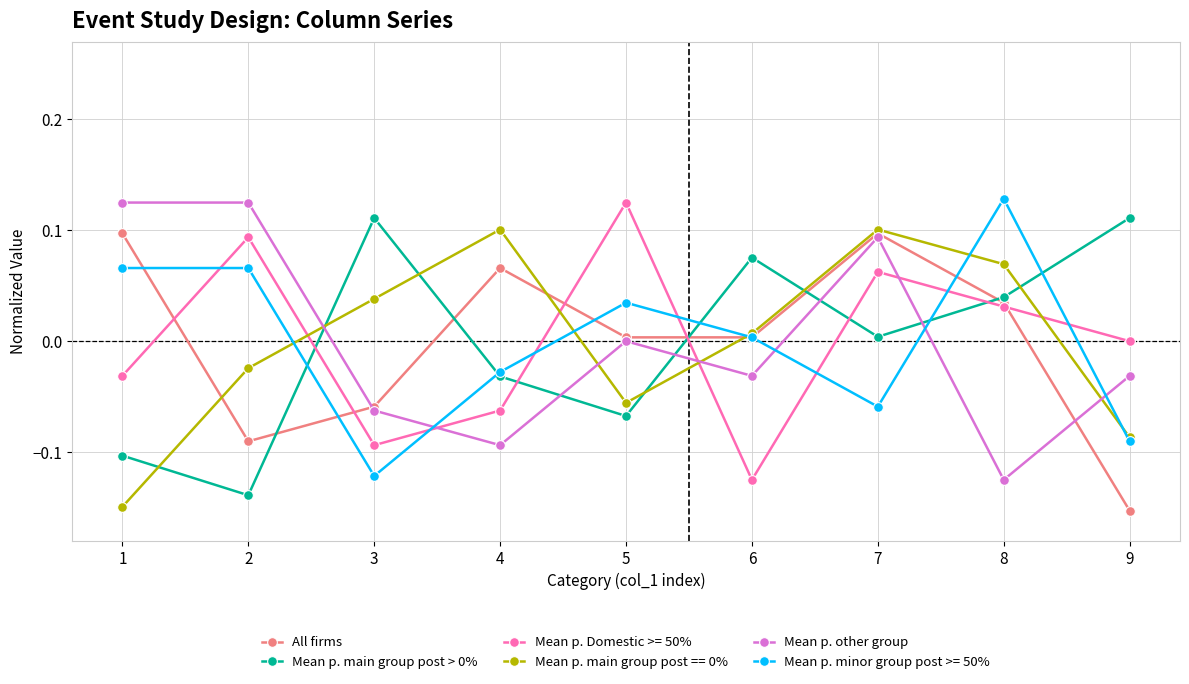

True or false: Mean p. Domestic >= 50% has more than 0 points higher than both neighbors.

True